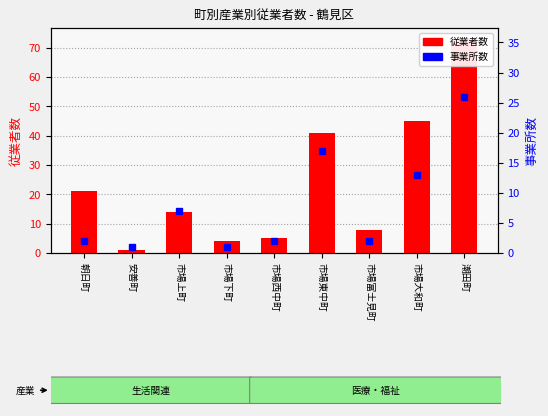

Reading left to right, list all the values displayed in this chart.

朝日町=21	安善町=1	市場上町=14	市場下町=4	市場西中町=5	市場東中町=41	市場富士見町=8	市場大和町=45	潮田町=73